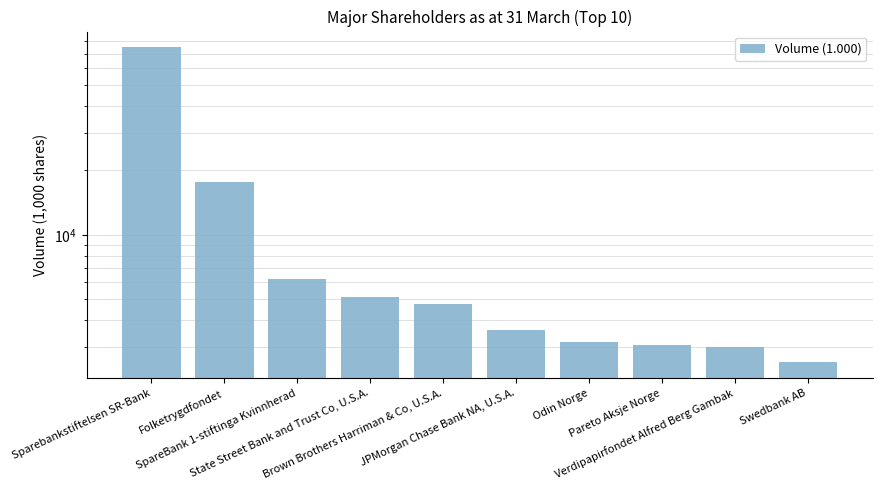

List the labels in order of value, largest first.

Sparebankstiftelsen SR-Bank, Folketrygdfondet, SpareBank 1-stiftinga Kvinnherad, State Street Bank and Trust Co, U.S.A., Brown Brothers Harriman & Co, U.S.A., JPMorgan Chase Bank NA, U.S.A., Odin Norge, Pareto Aksje Norge, Verdipapirfondet Alfred Berg Gambak, Swedbank AB